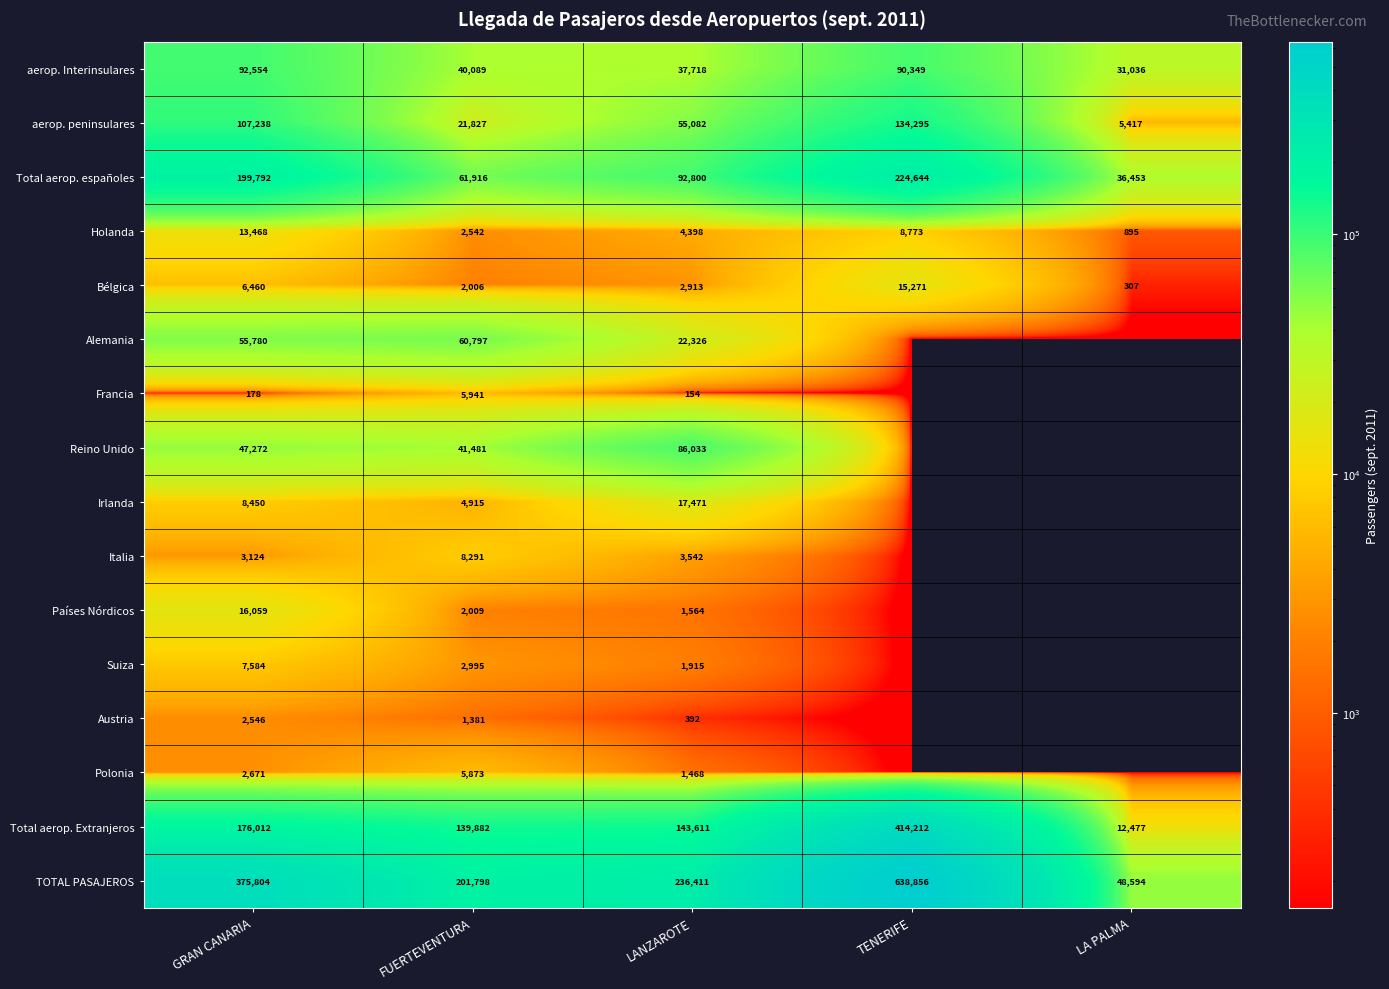

Is the value of aerop. peninsulares at LA PALMA greater than the value of Suiza at GRAN CANARIA?

No